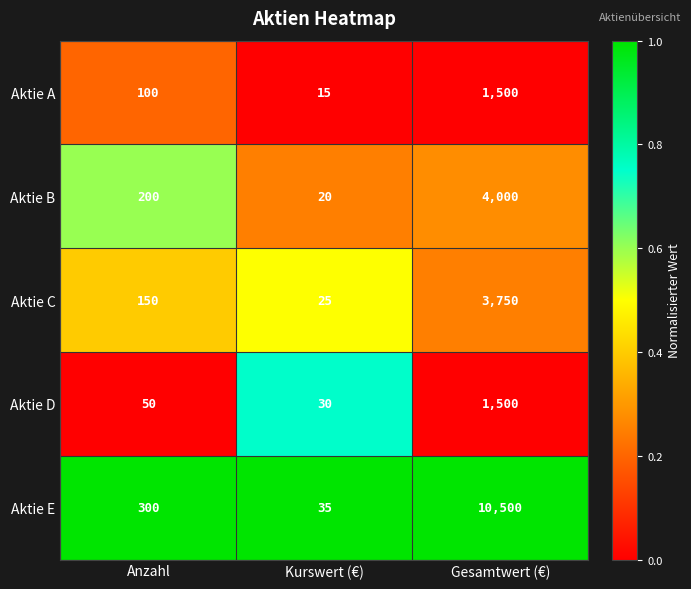

Rank the categories by Aktie D value from highest to lowest.

Gesamtwert (€), Anzahl, Kurswert (€)